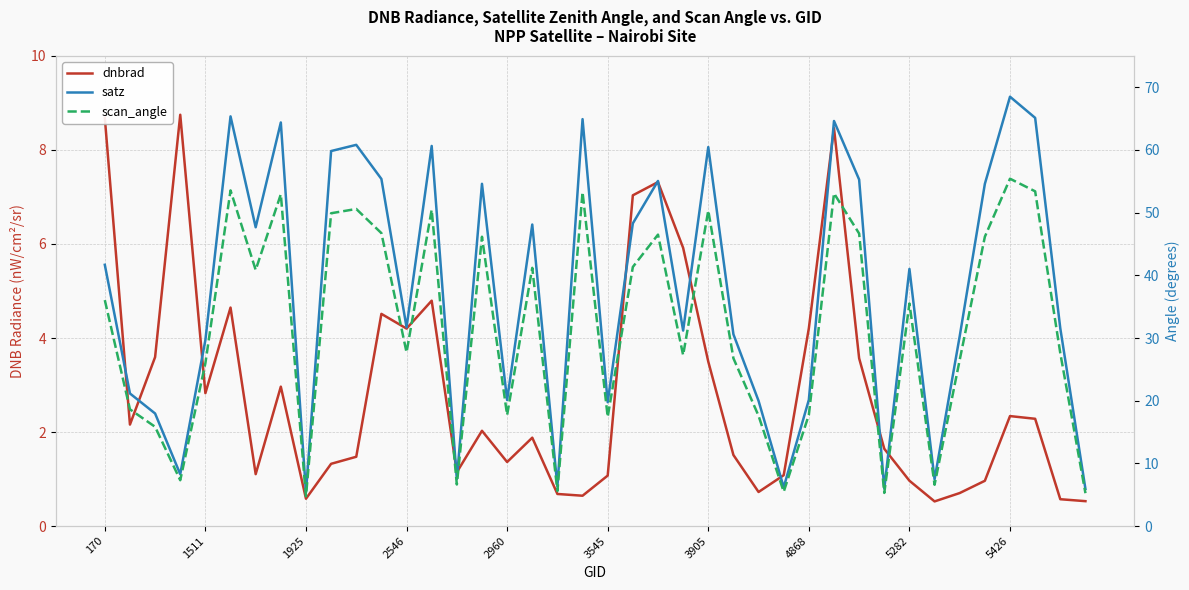

What value does the scan_angle series have at 15?

46.2